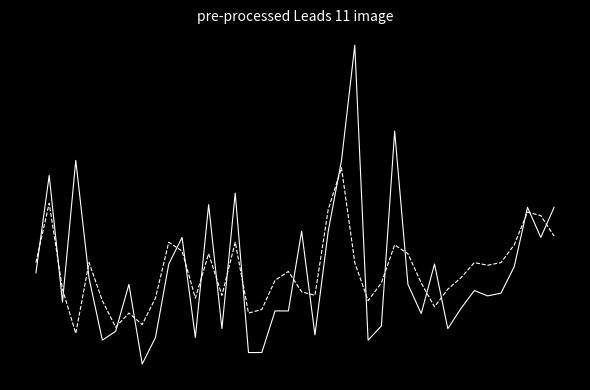

Reading right to left, list all the values displayed in this chart.

P1: 0.7	0.4	0.7	0.0	-0.3	-0.3	-0.2	-0.4	-0.7	0.1	-0.5	-0.2	1.6	-0.6	-0.8	2.5	1.2	0.4	-0.7	0.4	-0.5	-0.5	-0.9	-0.9	0.9	-0.7	0.7	-0.8	0.4	0.1	-0.8	-1.1	-0.2	-0.7	-0.8	-0.1	1.2	-0.4	1.1	-0.0
P2: 0.4	0.6	0.7	0.3	0.1	0.1	0.1	-0.1	-0.2	-0.4	-0.1	0.2	0.3	-0.1	-0.3	0.1	1.2	0.7	-0.3	-0.2	-0.0	-0.1	-0.4	-0.5	0.3	-0.3	0.2	-0.3	0.2	0.3	-0.3	-0.6	-0.5	-0.6	-0.3	0.1	-0.7	-0.2	0.8	0.1